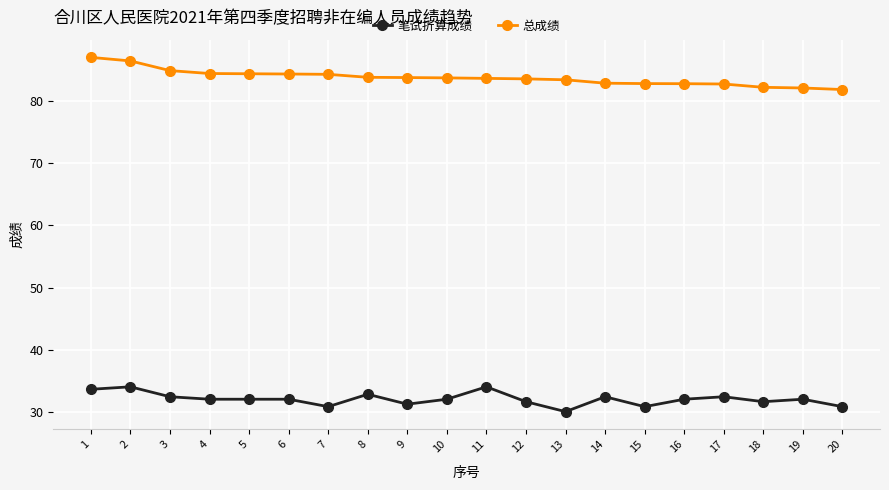

How many lines are shown in the chart?

2